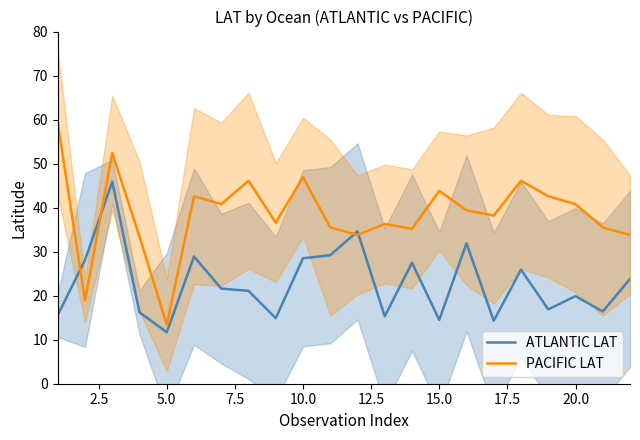

The PACIFIC LAT series shows 73.1 at 15.0. True or false?

False